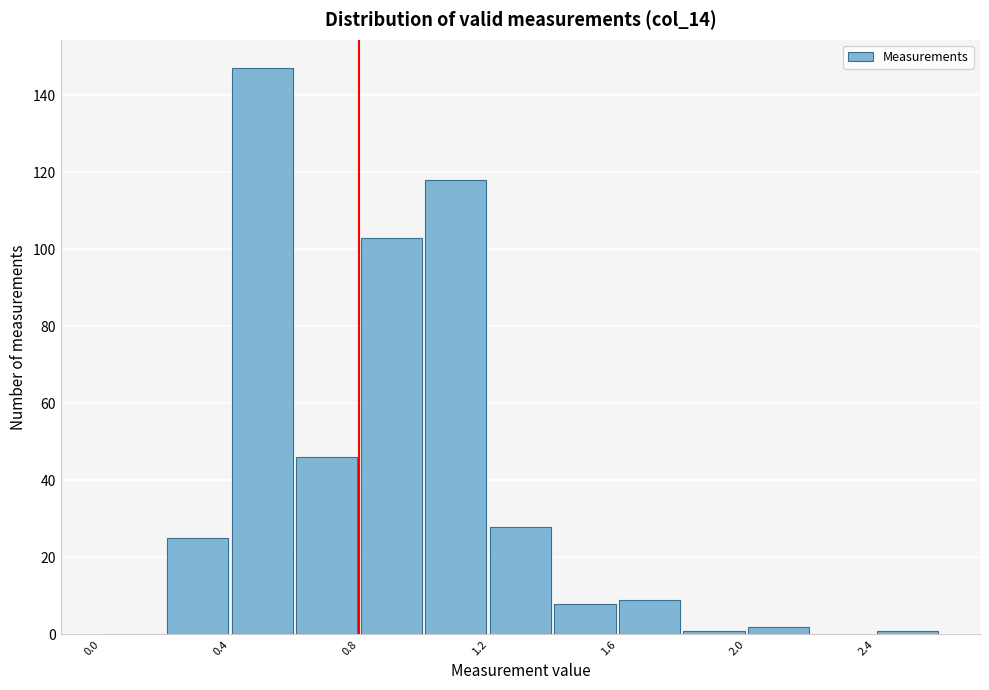

Reading left to right, list every bar in this chart as the range it spans on the x-axis followed by its height. The values are not printed on the chart, so give them approximately, as read against the axis.

0.0 to 0.2: 0
0.2 to 0.4: 26
0.4 to 0.6: 148
0.6 to 0.8: 46
0.8 to 1.0: 104
1.0 to 1.2: 118
1.2 to 1.4: 28
1.4 to 1.6: 8
1.6 to 1.8: 10
1.8 to 2.0: under 2
2.0 to 2.2: 2
2.2 to 2.4: 0
2.4 to 2.6: under 2